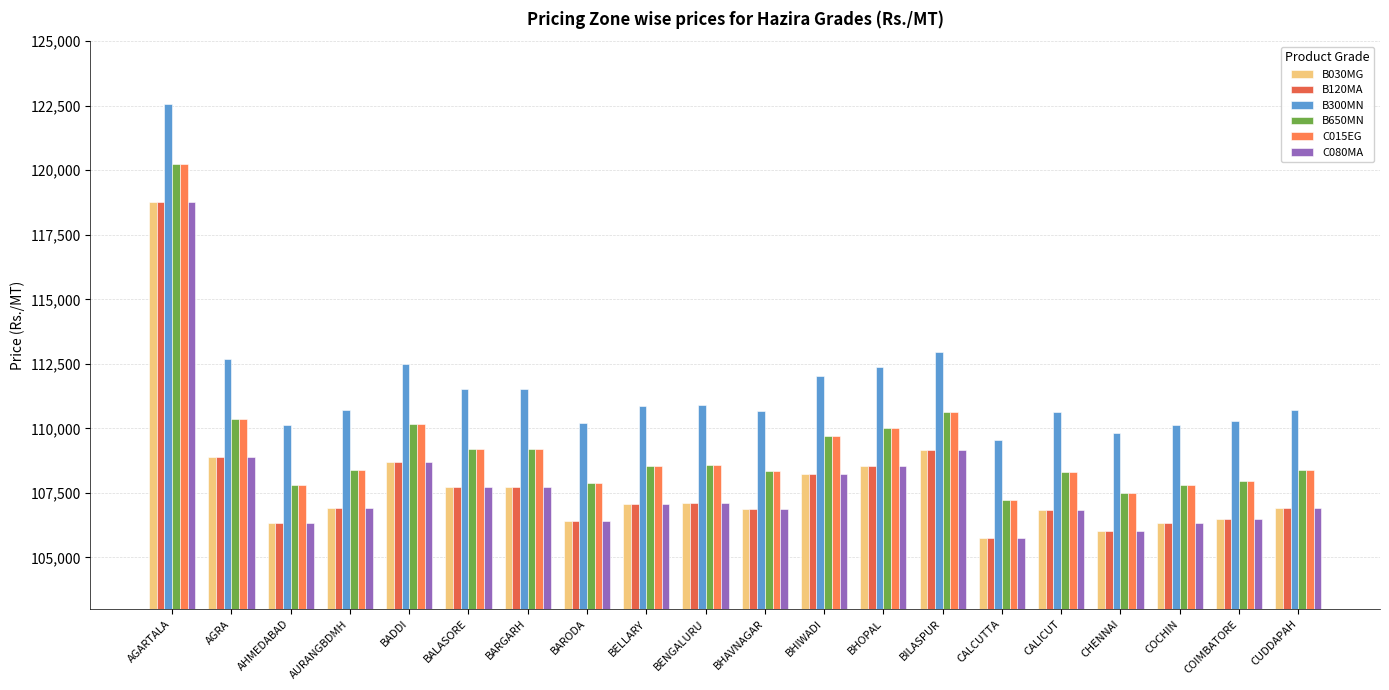

What is the total value across all series at BHAVNAGAR?

647984